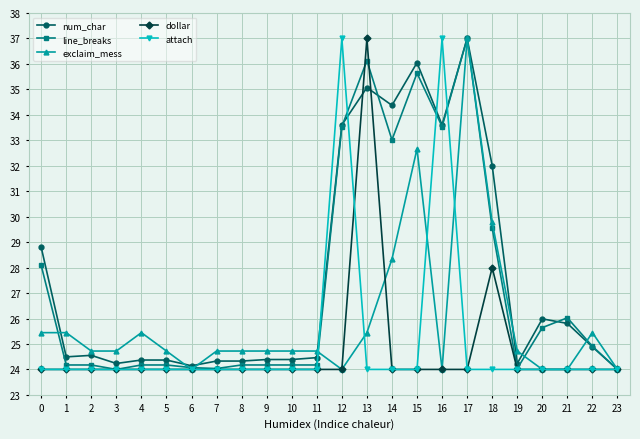

At which label is exclaim_mess closest to 30?

18